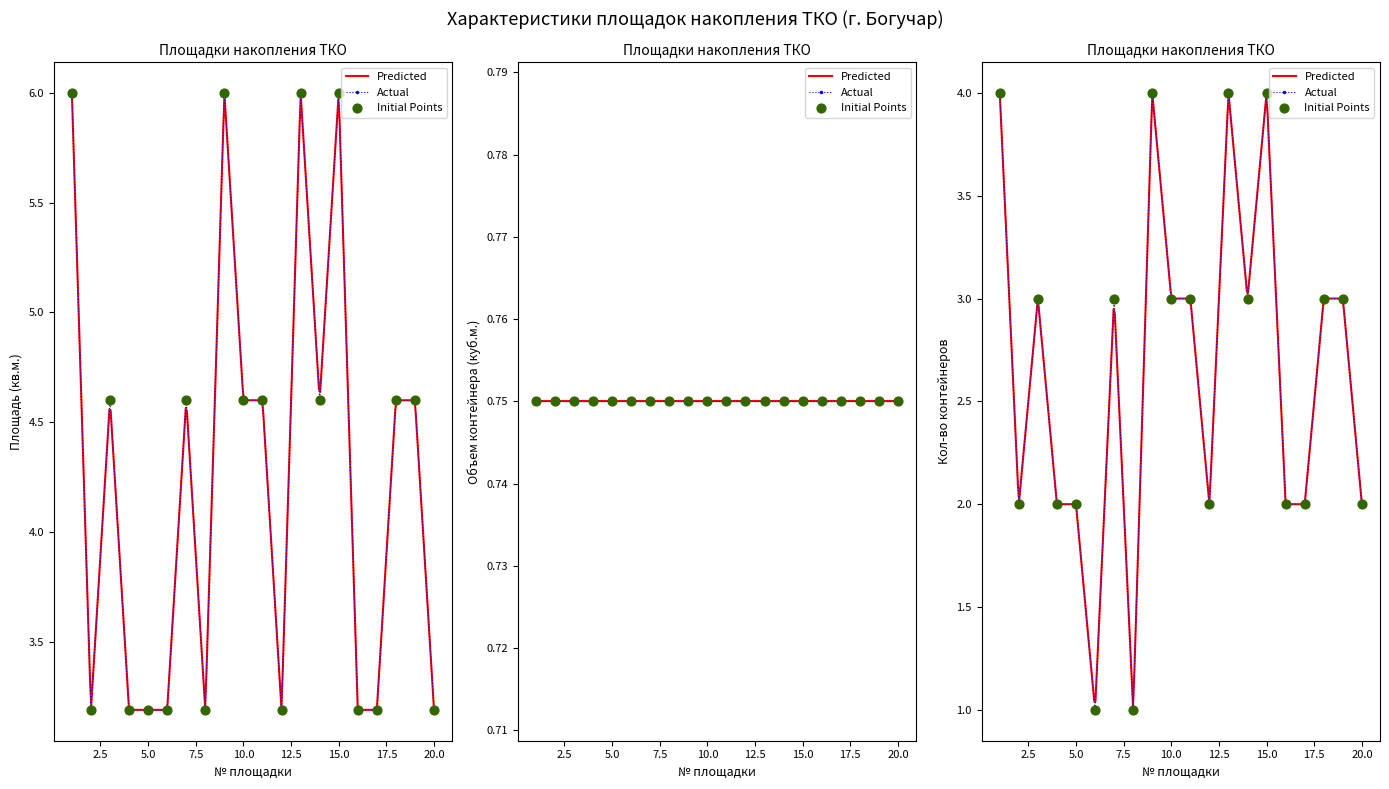

Which series has the widest spread of Y values?

Кол-во контейнеров (план)